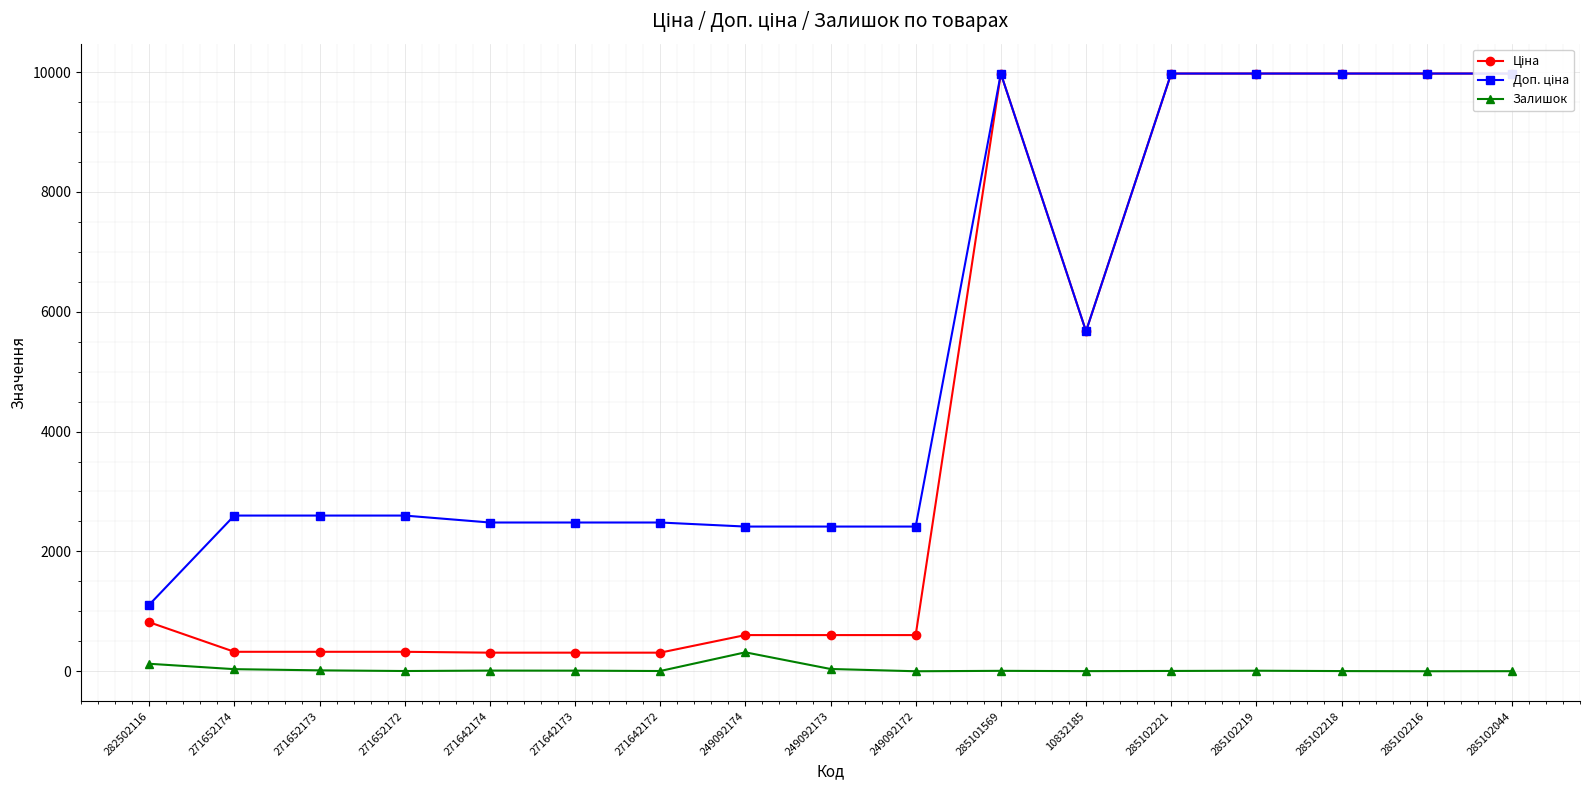

Read the Доп. ціна value at 285102216.

9975.0